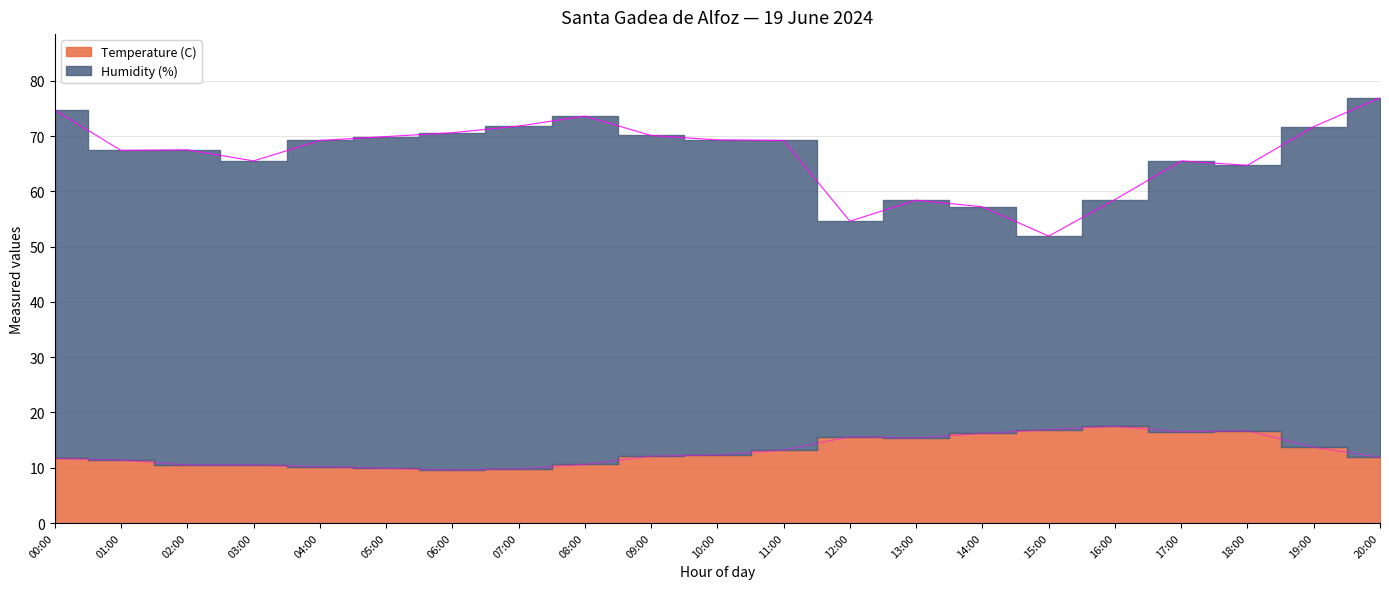

What is the label of the 16th point from the left?

15:00